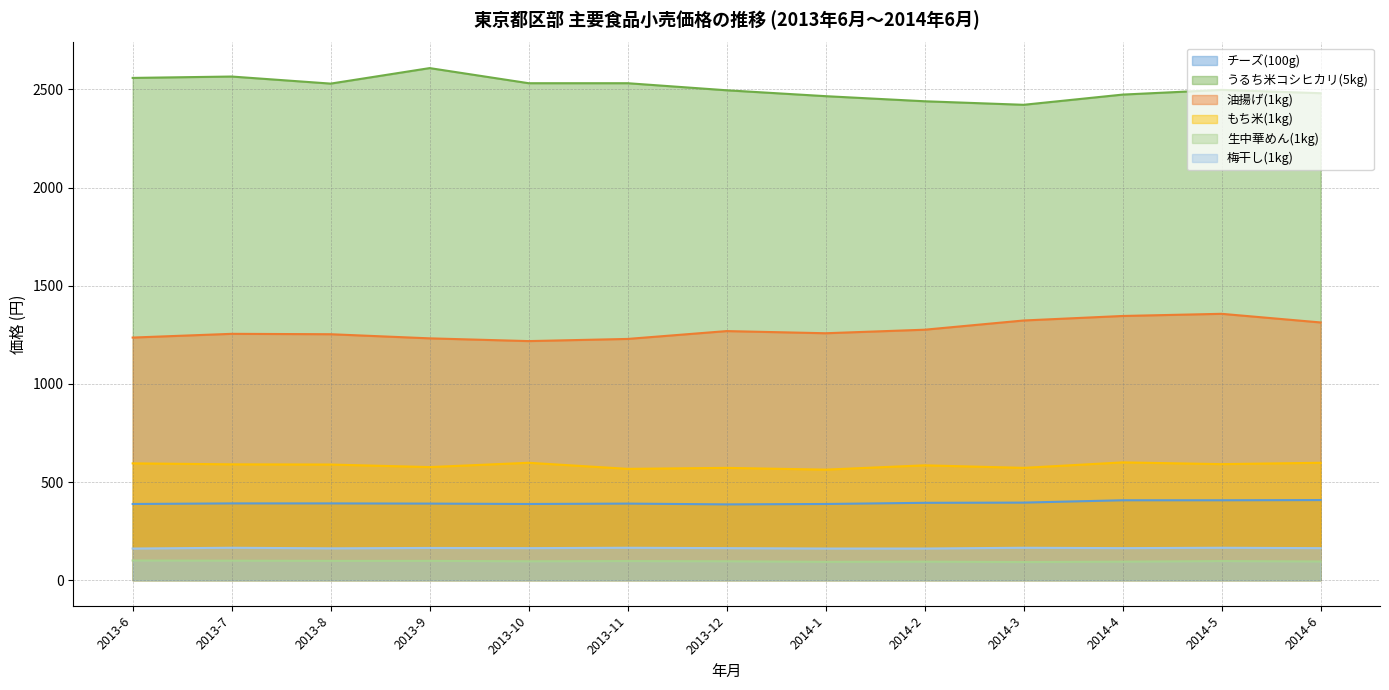

Reading left to right, what are all the values shown in this chart?

チーズ(100g): 2013-6=388	2013-7=391	2013-8=391	2013-9=390	2013-10=388	2013-11=390	2013-12=386	2014-1=388	2014-2=394	2014-3=395	2014-4=407	2014-5=407	2014-6=408
うるち米コシヒカリ(5kg): 2013-6=2559	2013-7=2566	2013-8=2530	2013-9=2609	2013-10=2532	2013-11=2532	2013-12=2496	2014-1=2466	2014-2=2440	2014-3=2422	2014-4=2474	2014-5=2498	2014-6=2481
油揚げ(1kg): 2013-6=1236	2013-7=1255	2013-8=1253	2013-9=1232	2013-10=1218	2013-11=1229	2013-12=1269	2014-1=1258	2014-2=1276	2014-3=1323	2014-4=1346	2014-5=1357	2014-6=1313
もち米(1kg): 2013-6=595	2013-7=590	2013-8=589	2013-9=576	2013-10=598	2013-11=567	2013-12=572	2014-1=563	2014-2=585	2014-3=572	2014-4=600	2014-5=591	2014-6=598
生中華めん(1kg): 2013-6=100	2013-7=99	2013-8=98	2013-9=98	2013-10=96	2013-11=97	2013-12=96	2014-1=93	2014-2=94	2014-3=92	2014-4=94	2014-5=97	2014-6=95
梅干し(1kg): 2013-6=161	2013-7=165	2013-8=162	2013-9=164	2013-10=163	2013-11=165	2013-12=163	2014-1=161	2014-2=161	2014-3=165	2014-4=163	2014-5=165	2014-6=163